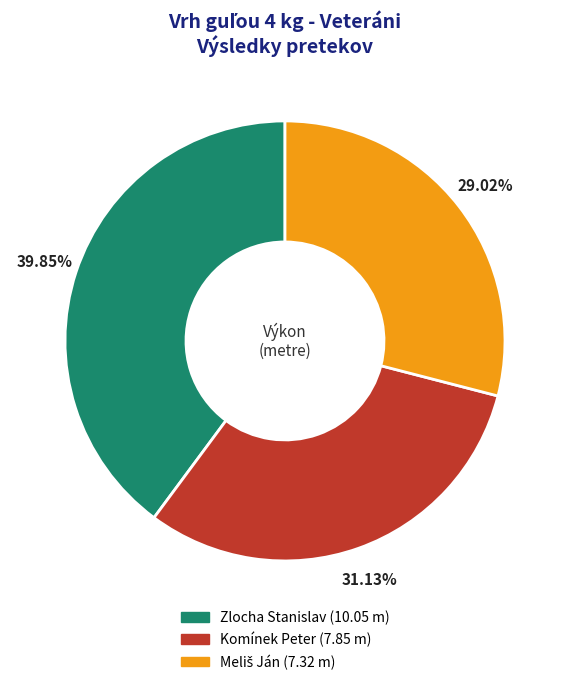

What is the ratio of the value at Zlocha Stanislav to the value at Komínek Peter?

1.3